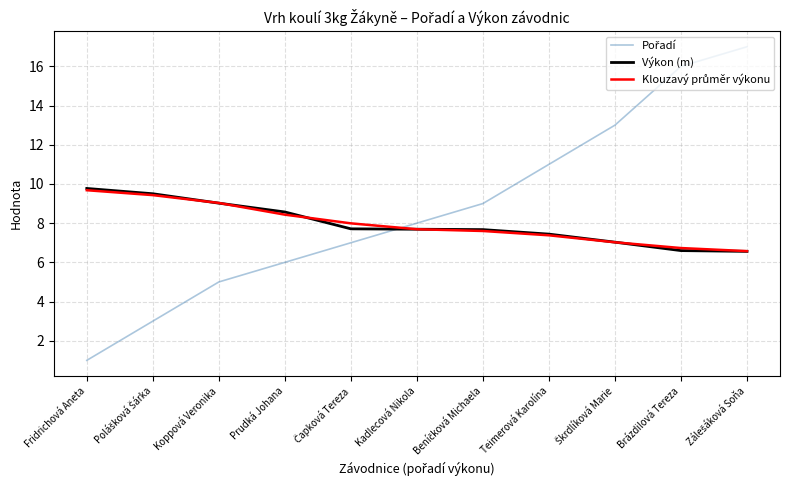

What position from the left is Brázdilová Tereza?

10